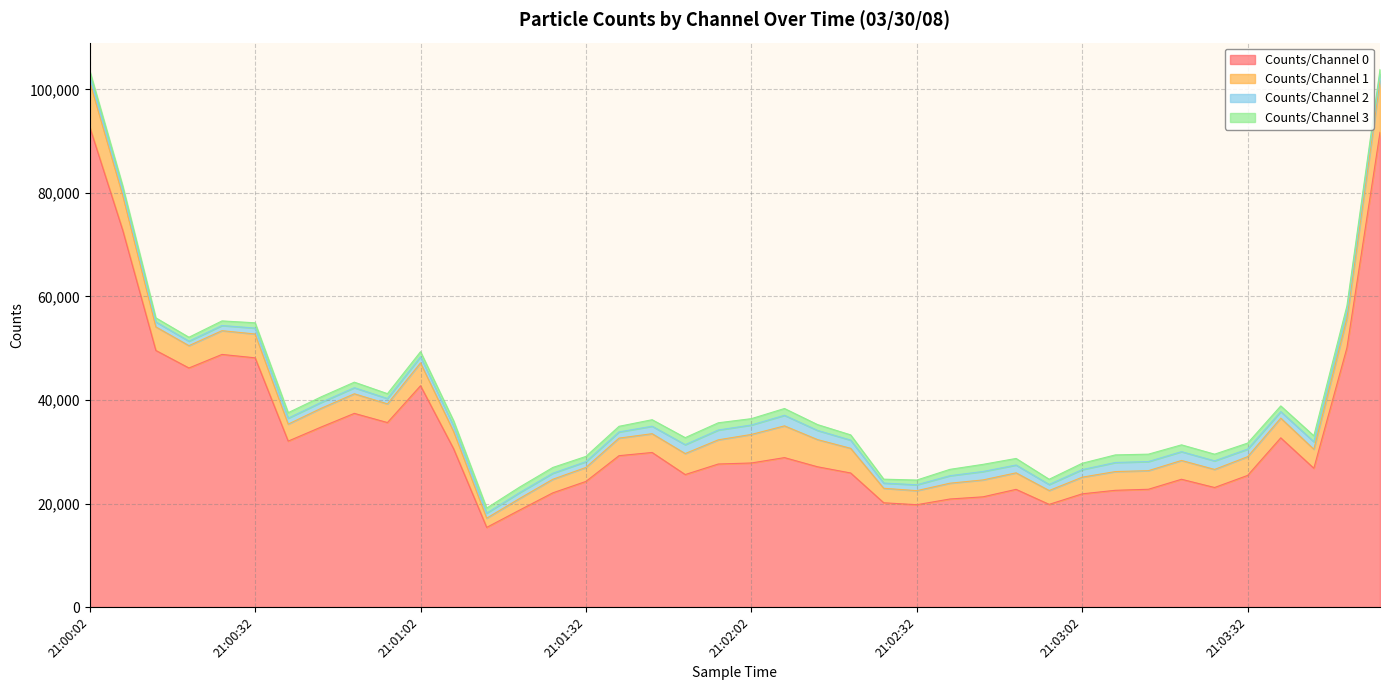

What are all the series names shown in the legend?

Counts/Channel 0, Counts/Channel 1, Counts/Channel 2, Counts/Channel 3